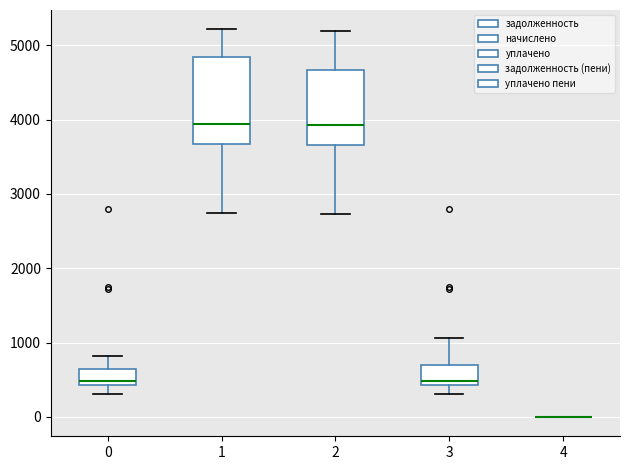

Comparing the boxes themselves (not the whiskers), which one is the tallest?

1